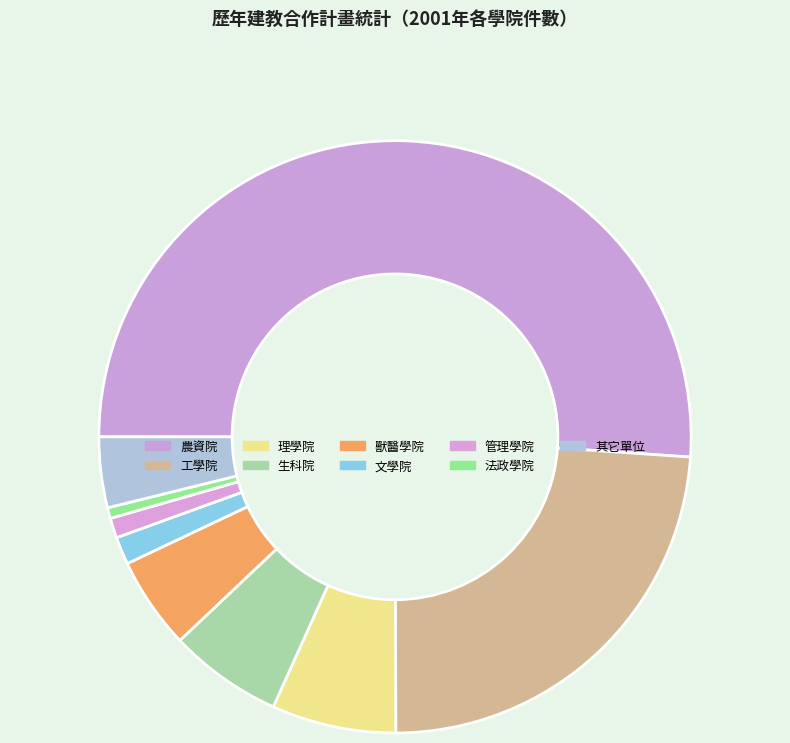

Combined, what portion of the pie is 生科院 and 管理學院?

7.3%